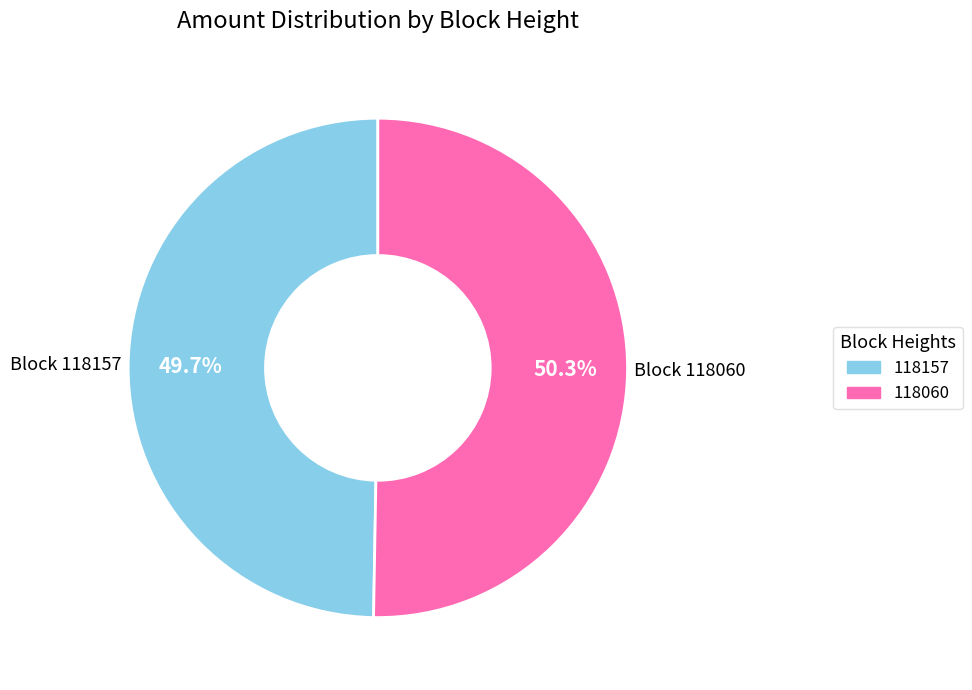

What is the largest slice in the pie chart?

118060